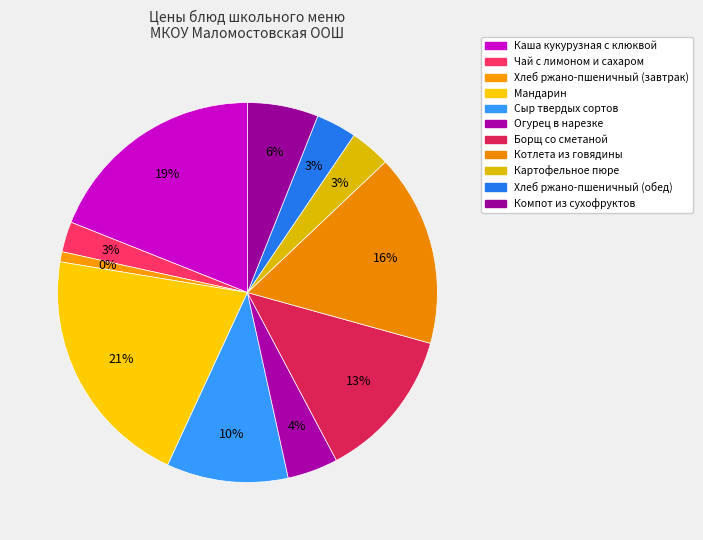

Which slice is the smallest?

Хлеб ржано-пшеничный (завтрак)